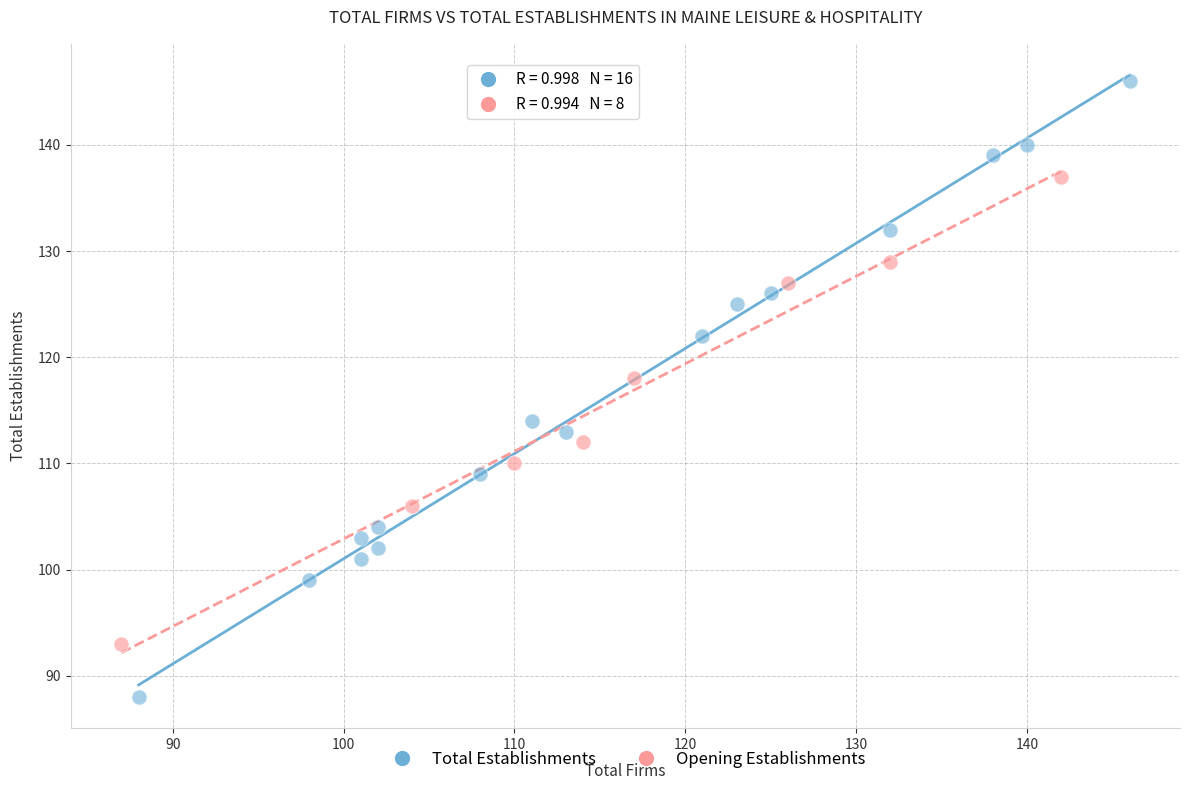

Which series reaches the maximum Y coordinate?

Total Establishments